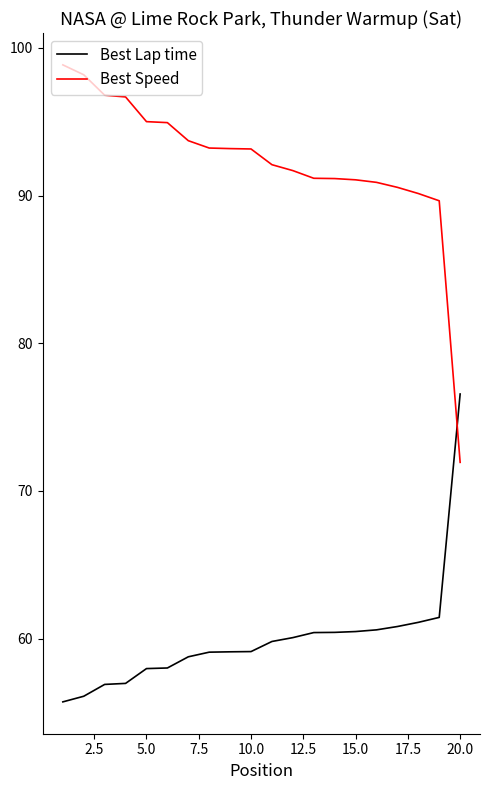

What is the highest value of the Best Lap time series?

76.6